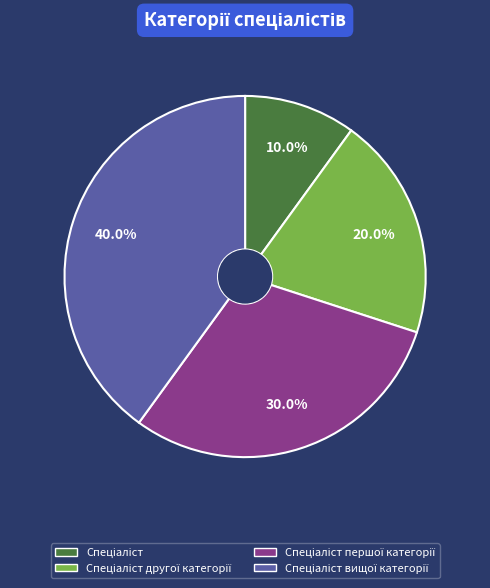

Is there any slice that represents more than half of the pie?

No